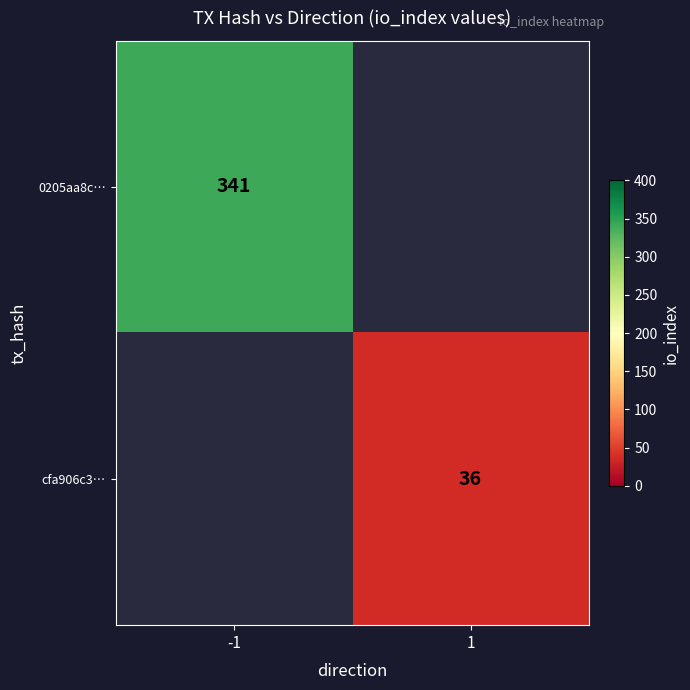

Is it true that 0205aa8c… equals 341 at -1?

True